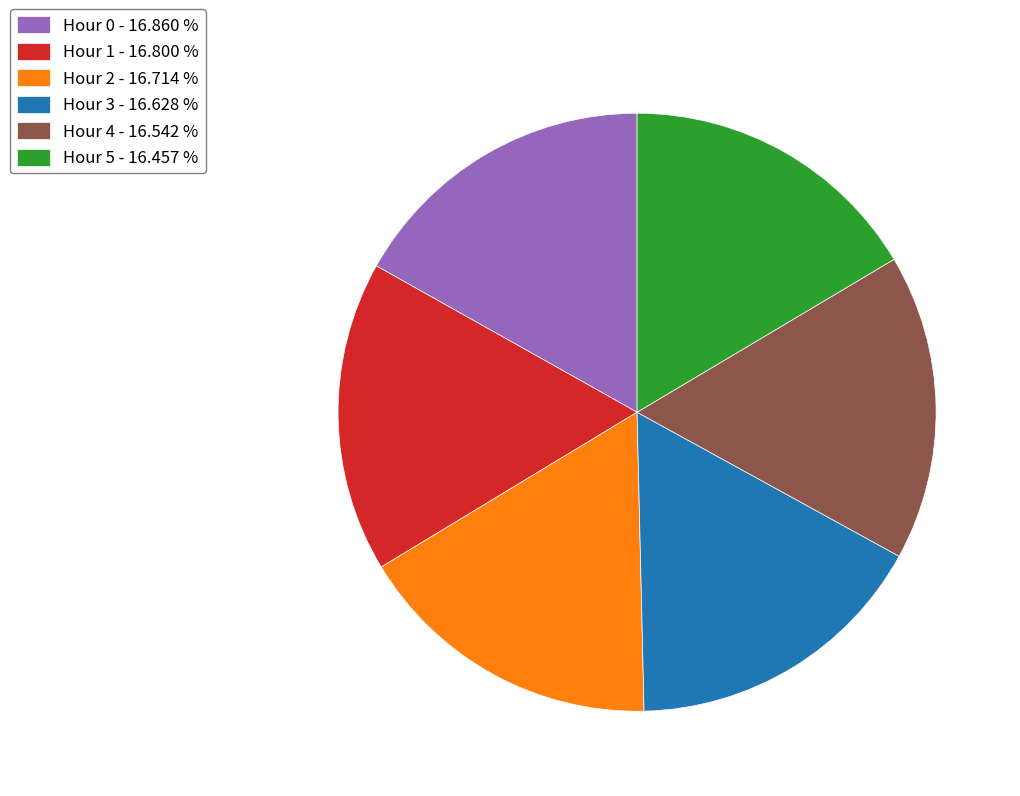

What is the ratio of the value at Hour 2 - 16.714 % to the value at Hour 5 - 16.457 %?

1.0